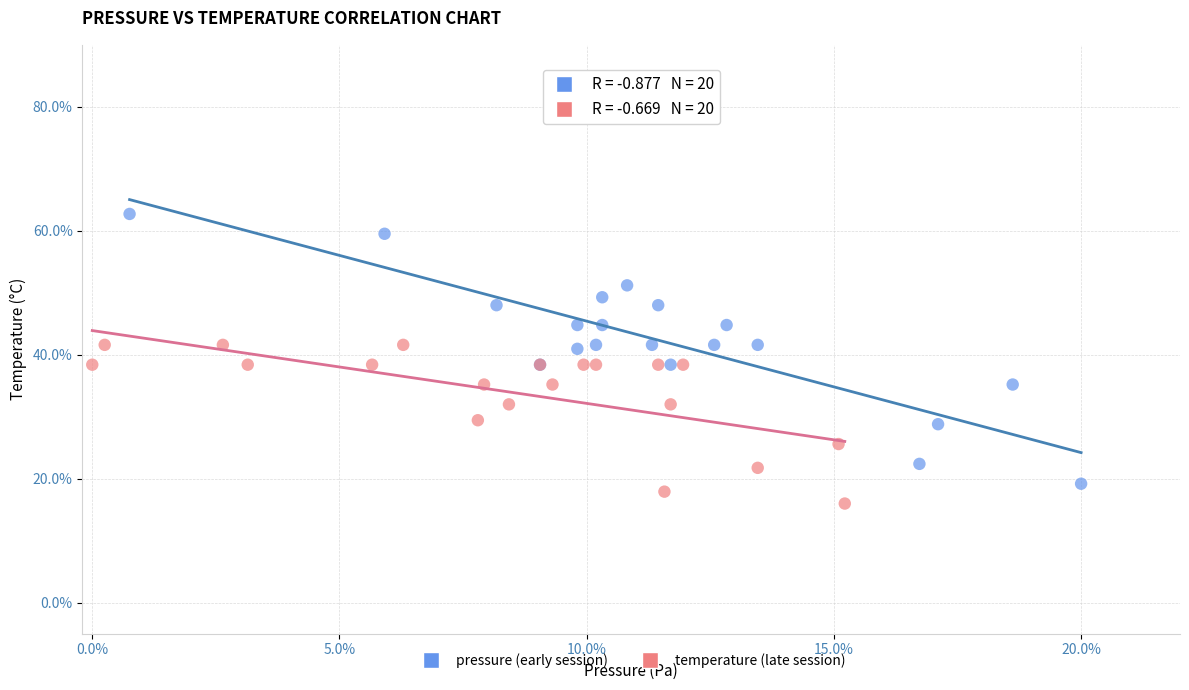

Which series contains the lowest Y value?

temperature (late session)